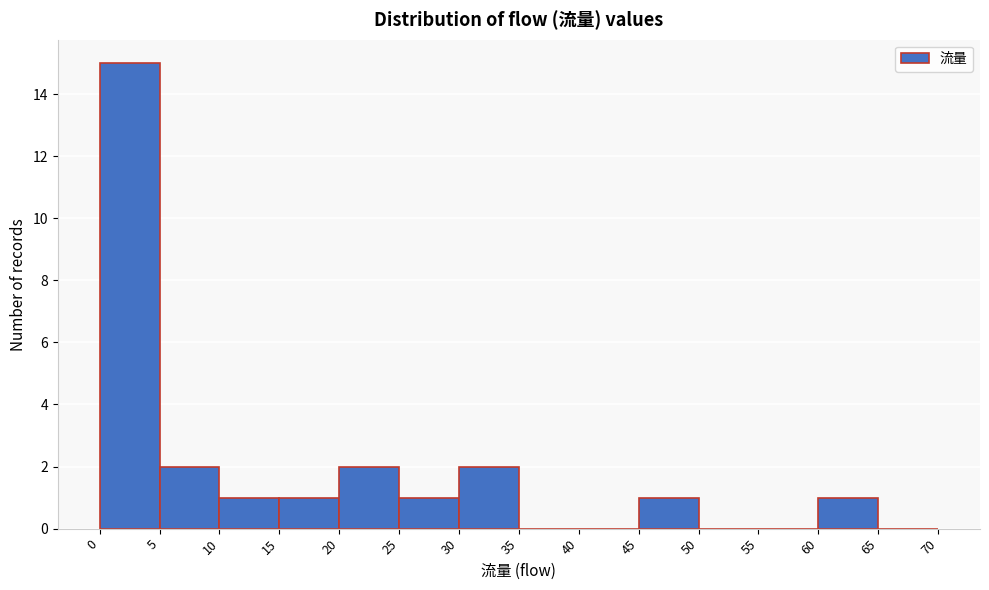

Over which range of the x-axis is the bar tallest?

0 to 5